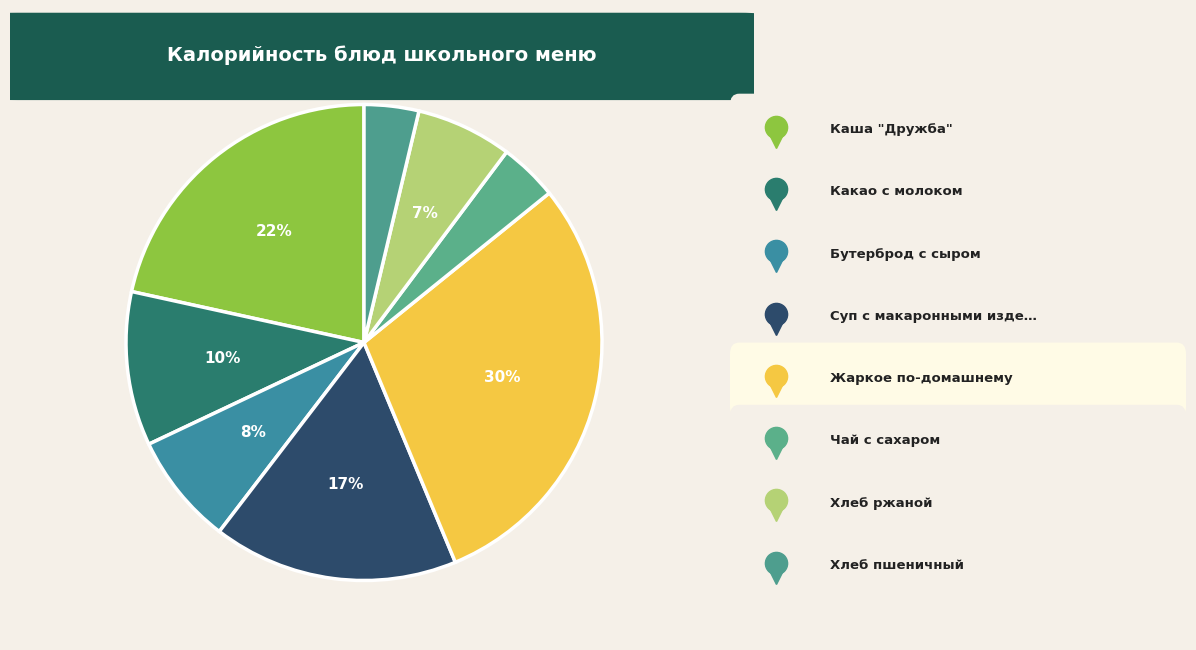

Rank the categories by value from lowest to highest.

Хлеб пшеничный, Чай с сахаром, Хлеб ржаной, Бутерброд с сыром, Какао с молоком, Суп с макаронными изделиями, Каша "Дружба", Жаркое по-домашнему